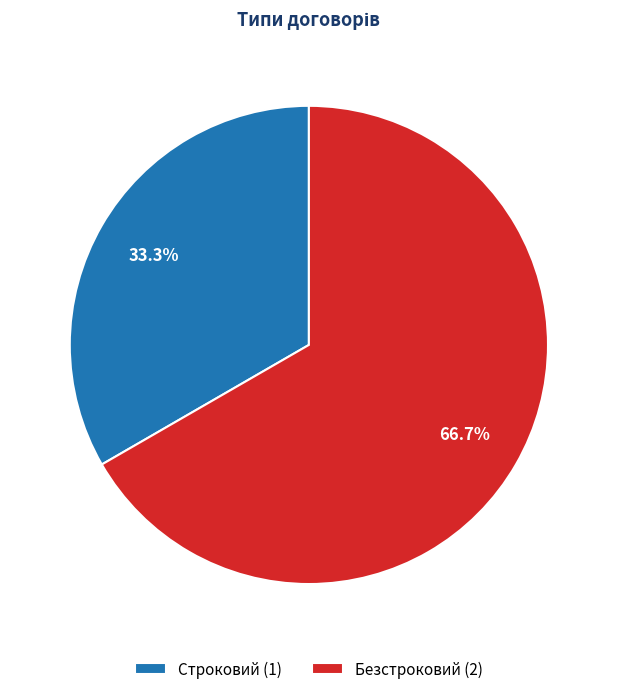

To the nearest percent, what portion does Безстроковий represent?

67%